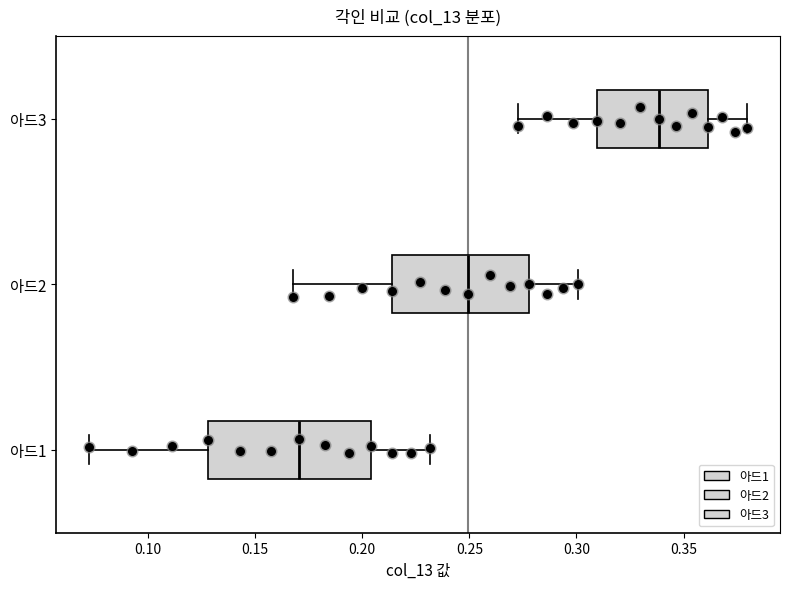

Where does the right whisker of the box for 아드3 end on the x-axis? The values are not printed on the chart, so give them approximately, as read against the axis.

0.380